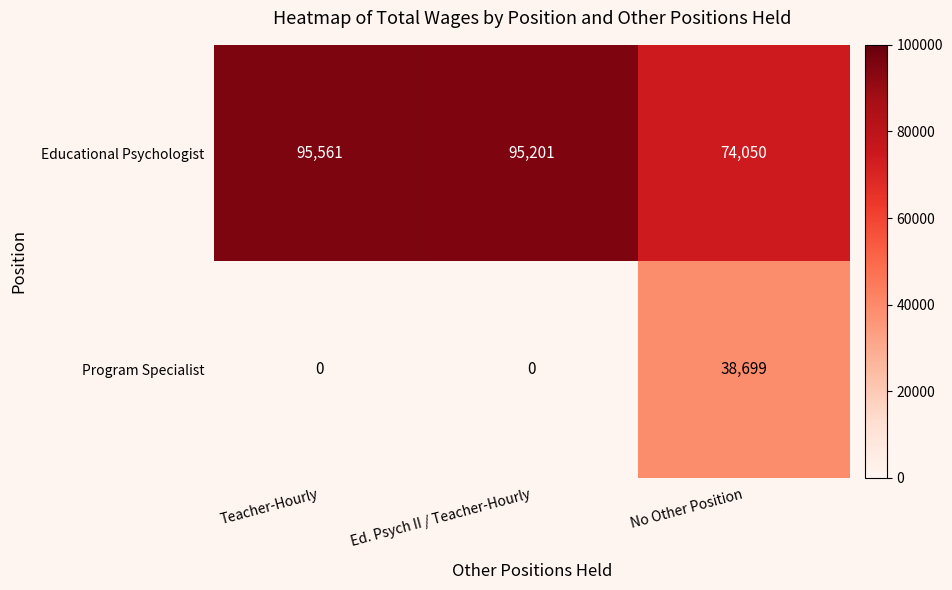

List the series in order of their overall mean, lowest first.

Program Specialist, Educational Psychologist